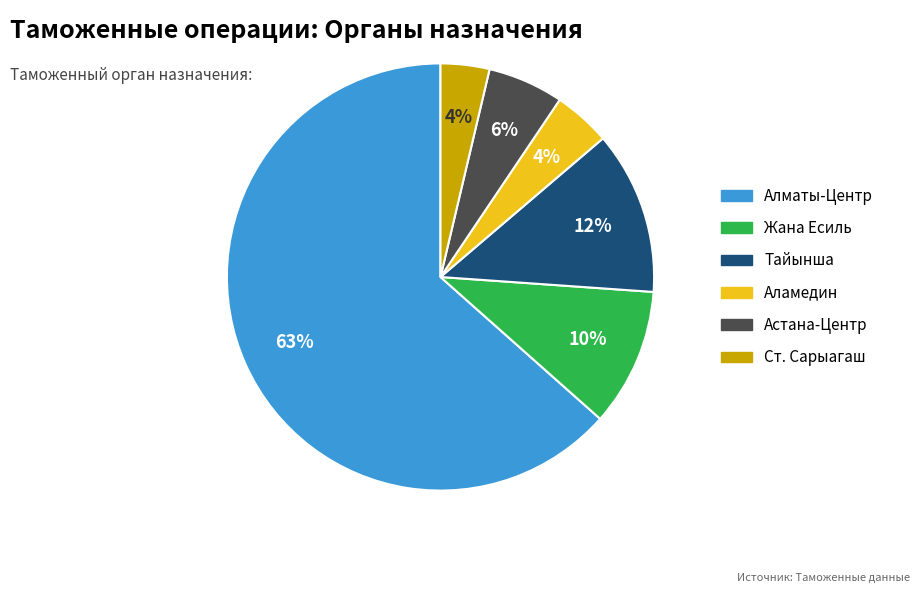

Is there a majority slice in this chart?

Yes